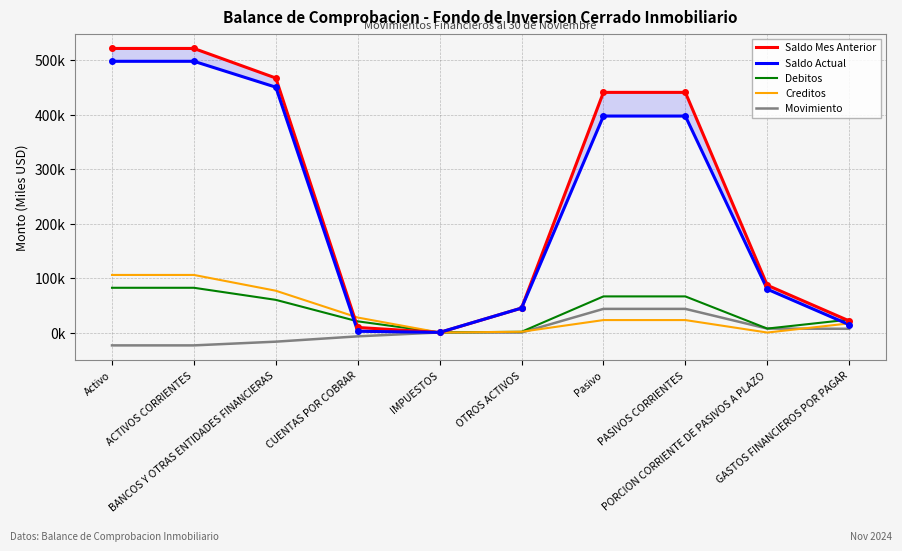

At which category does the chart reach its peak across all series?

Activo